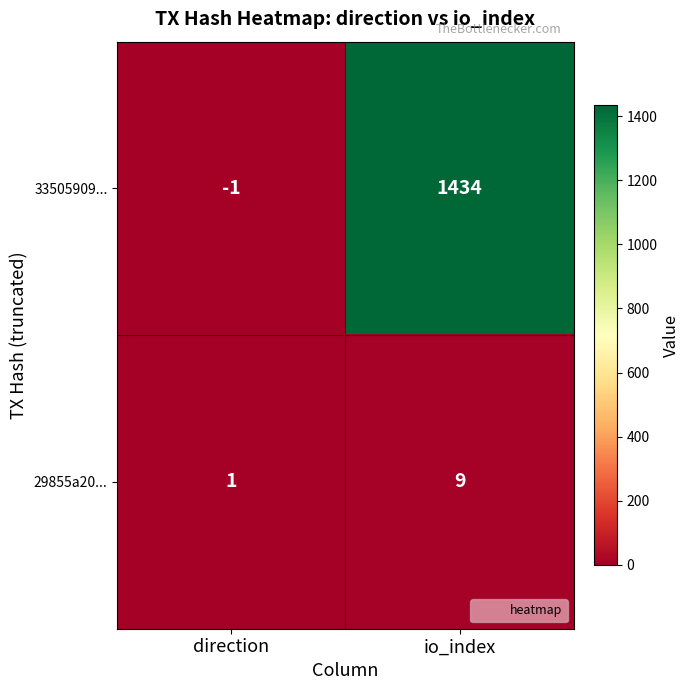

Is the value of 33505909... at direction greater than the value of 29855a20... at direction?

No